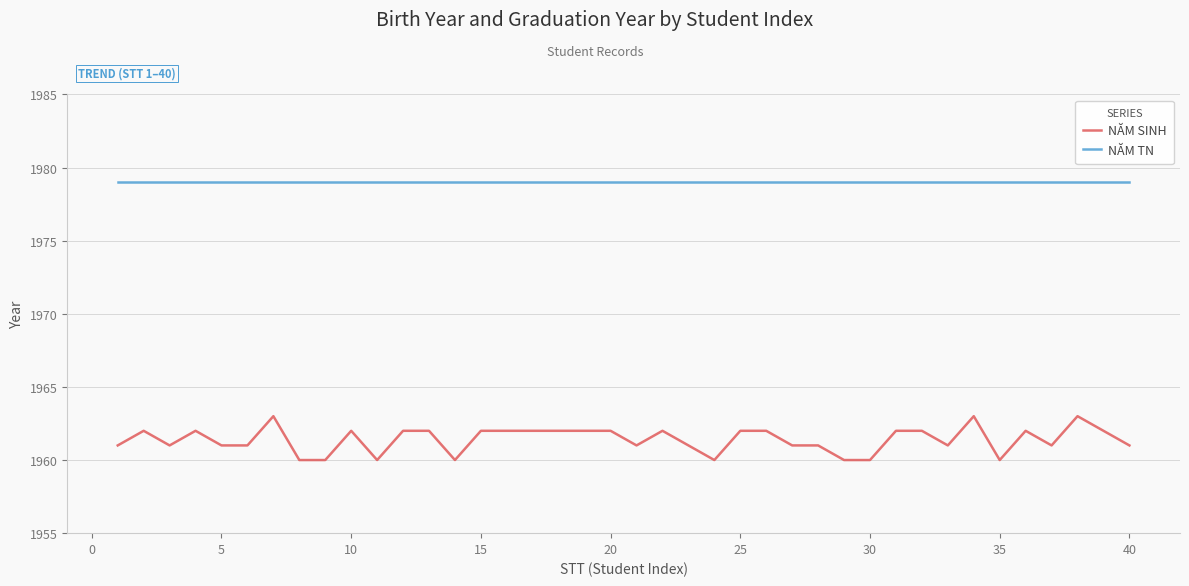

How many lines are shown in the chart?

2